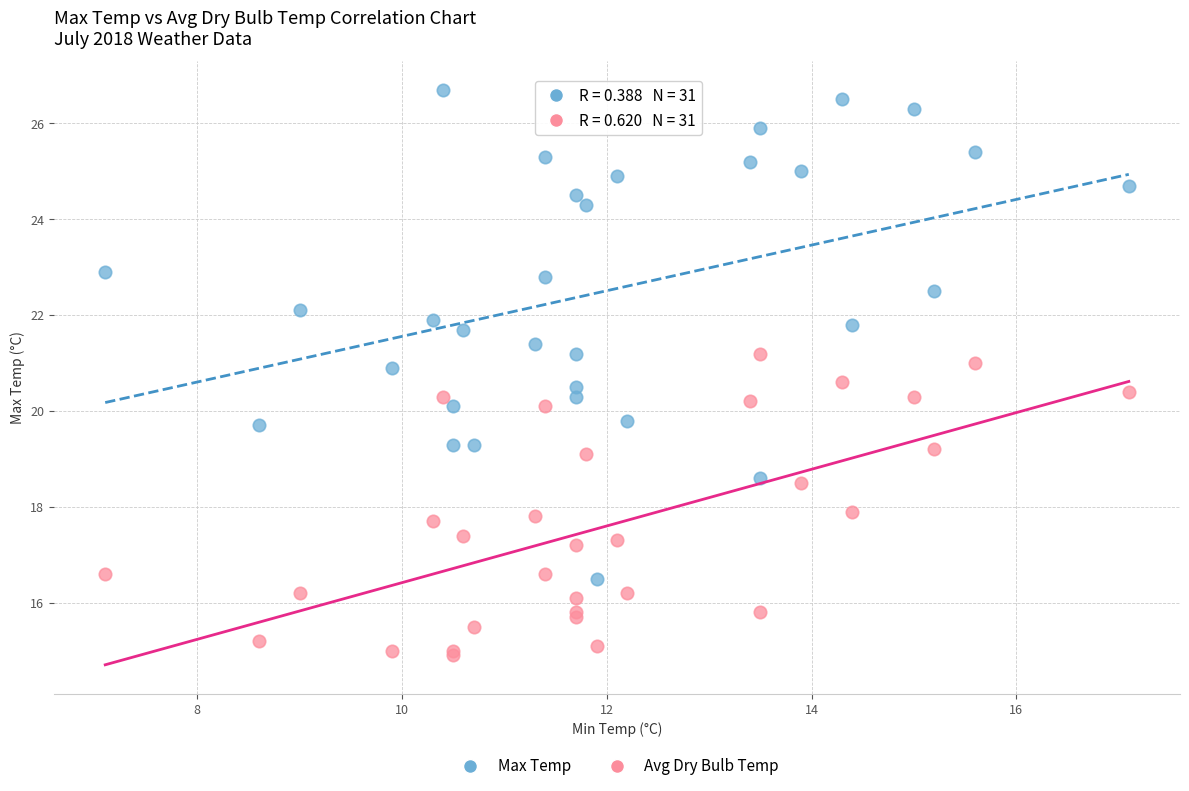

Which series reaches the minimum Y coordinate?

Avg Dry Bulb Temp